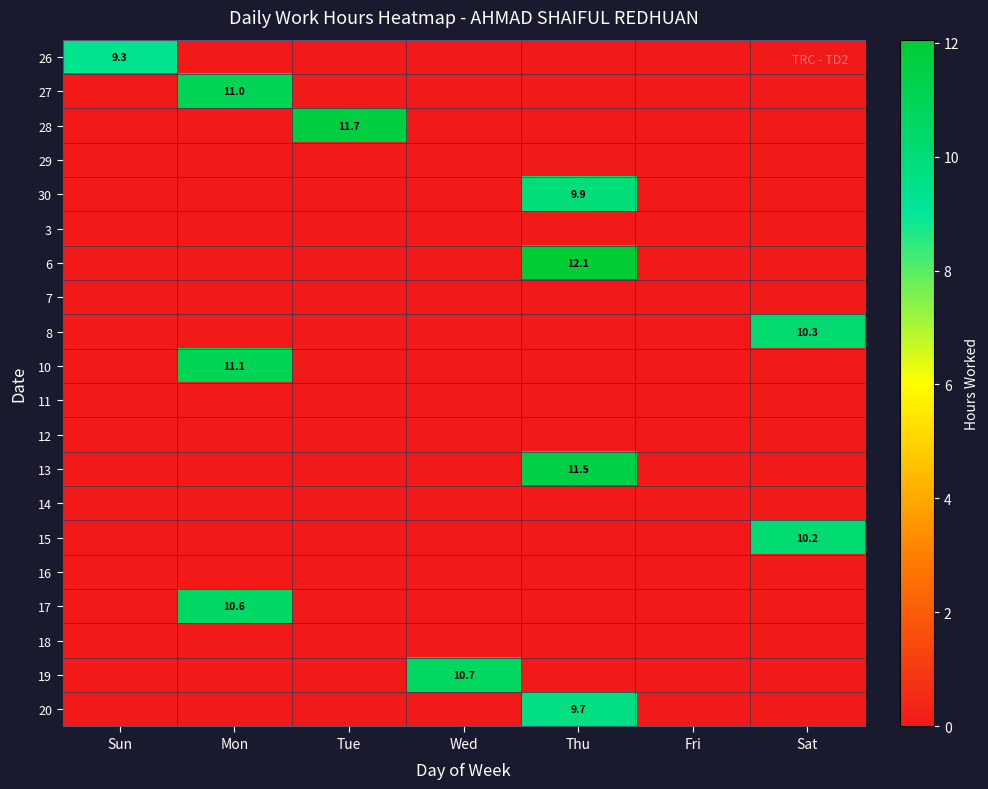

The 19 series shows 4.8 at Wed. True or false?

False